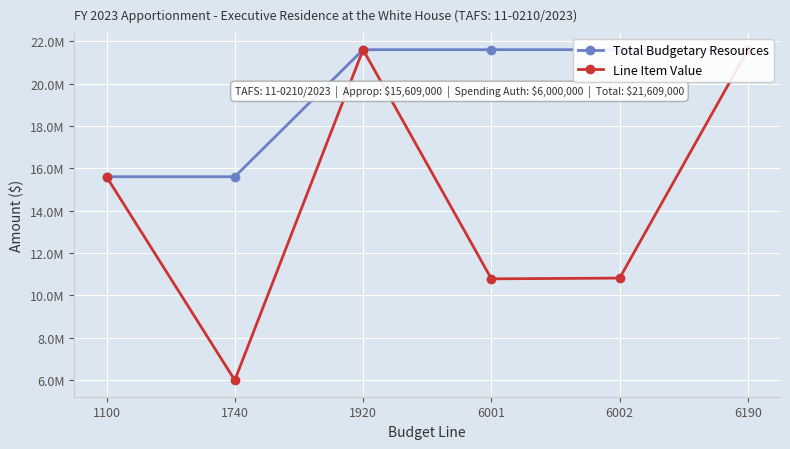

Is this an area chart (filled region under the line)?

No